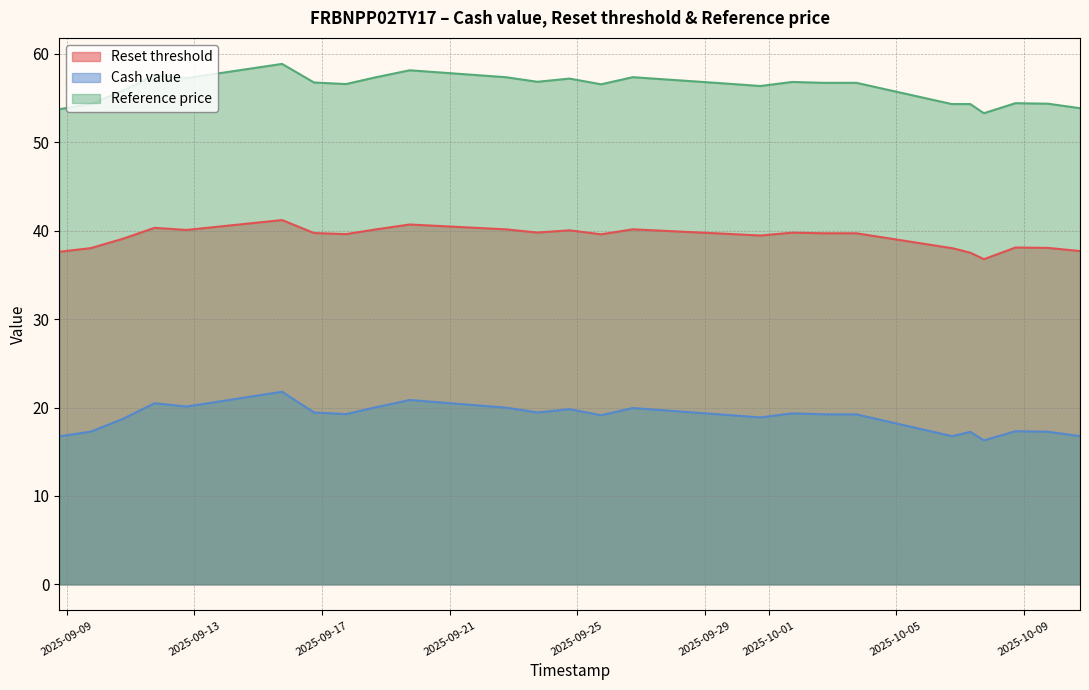

What is the difference between the maximum and minimum values in the Reset threshold series?

4.4